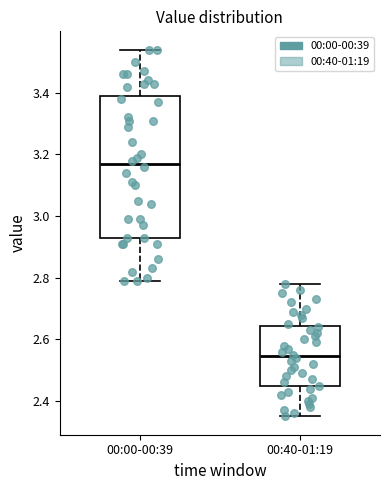

Reading left to right, transcribe this box plot: for each box, give where its median line is, the range the box spans, and where its two whiskers end, as read against the y-axis. The values are not printed on the chart, so give them approximately, as read against the axis.

00:00-00:39: median 3.18, box 2.94 to 3.40, whiskers 2.80 to 3.54
00:40-01:19: median 2.54, box 2.44 to 2.64, whiskers 2.36 to 2.78